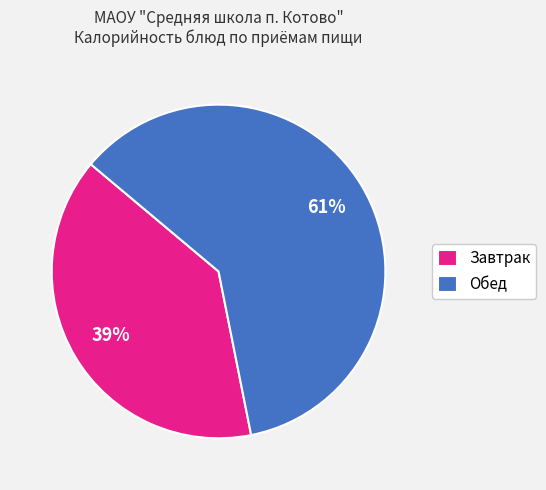

To the nearest percent, what is the difference between the largest and smallest slice percentages?

22%